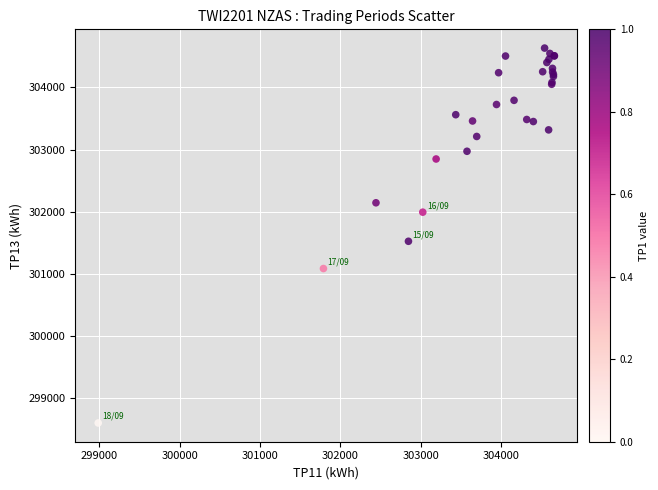

What Y value in the scatter plot is closest to 301619?

301527